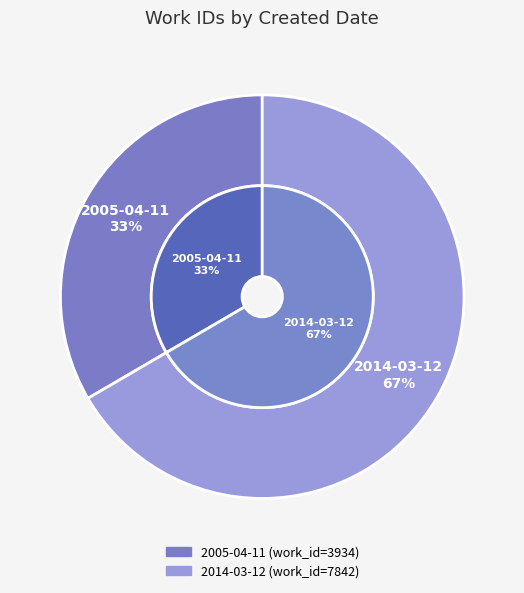

The 2014-03-12 slice represents 77% of the pie. True or false?

False